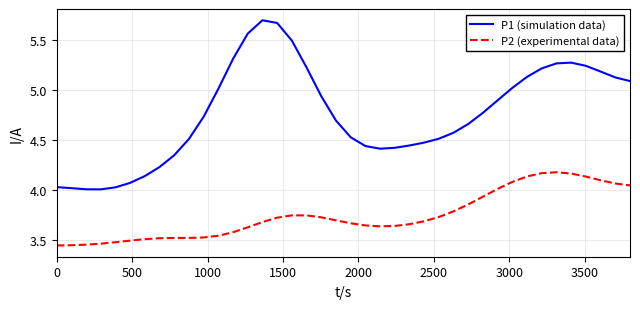

Which series has the largest range (max minus min)?

P1 (simulation data)